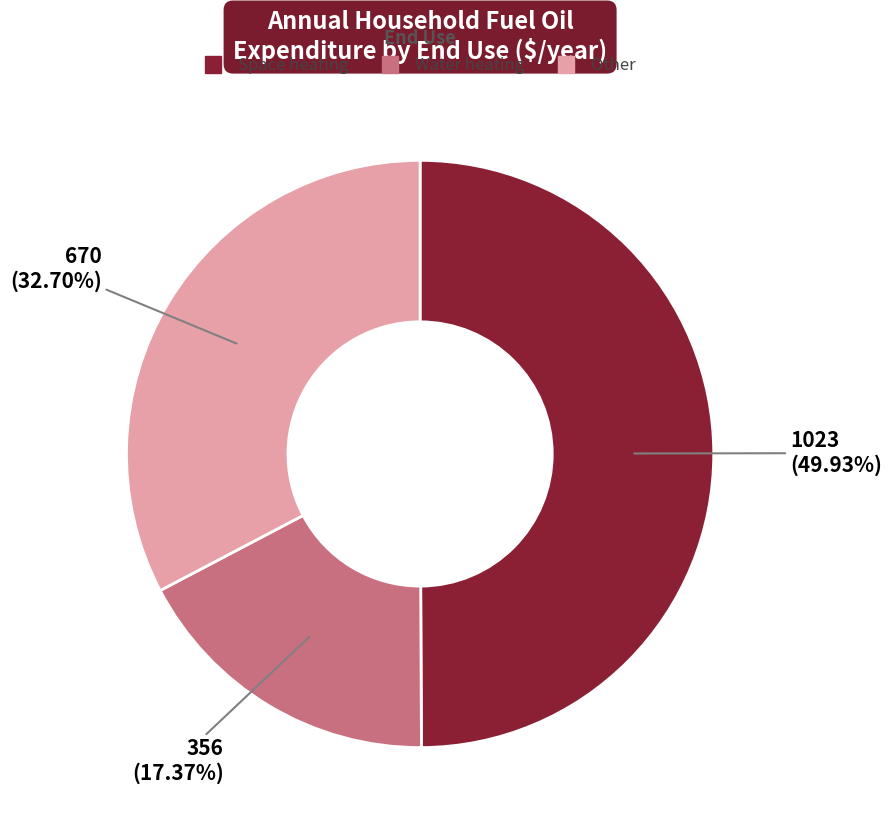

To the nearest percent, what is the difference between the largest and smallest slice percentages?

33%